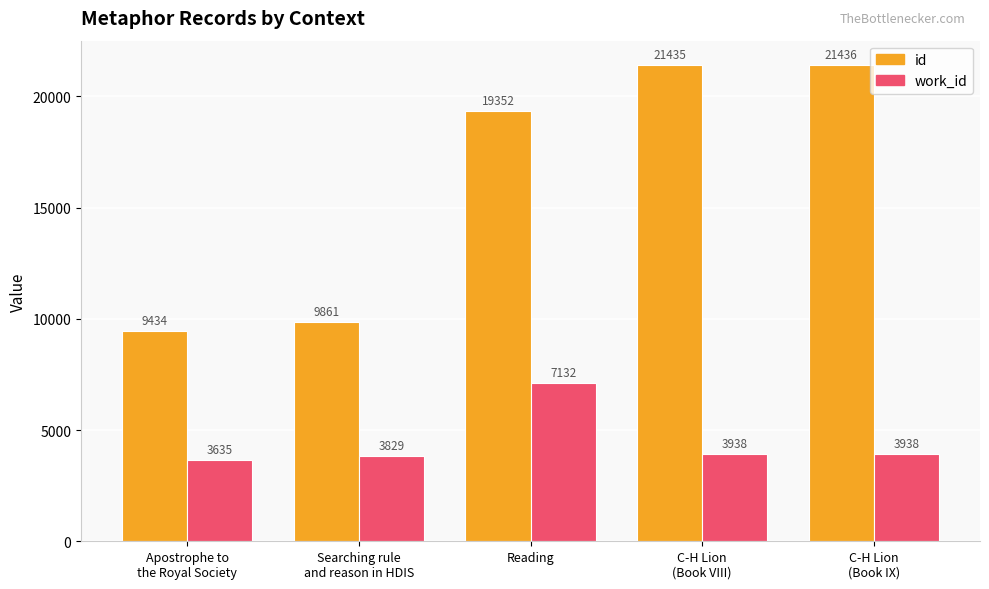

What is the approximate value of id at C-H Lion
(Book IX), to the nearest 100?

21400